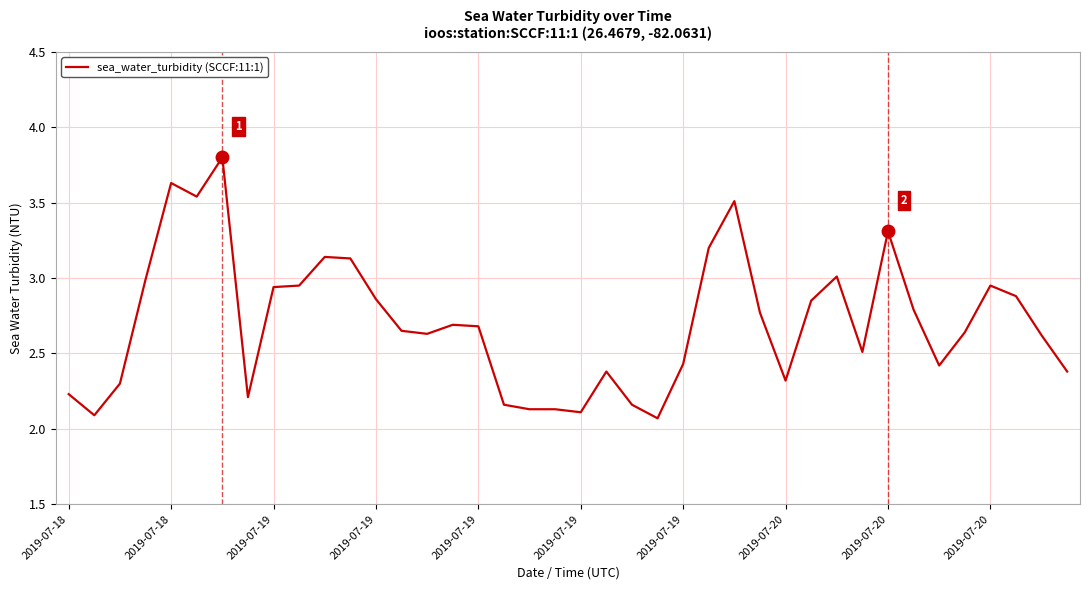

What is the maximum value shown in the chart?

3.8